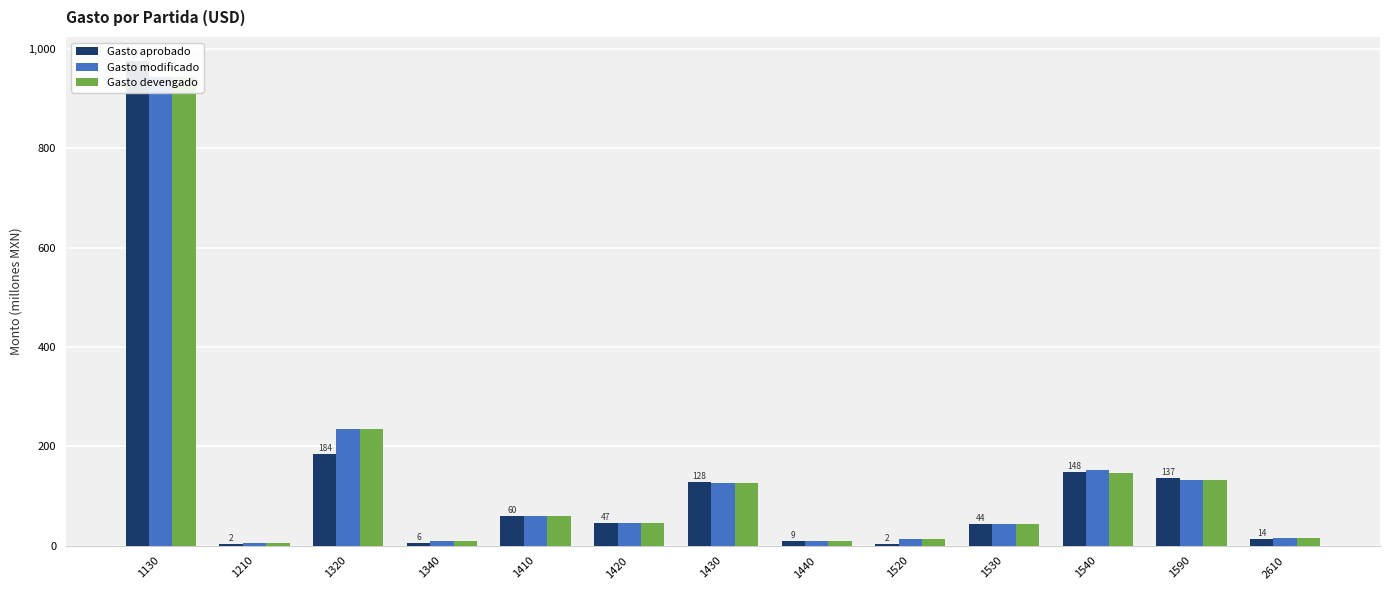

Reading right to left, extract all data points from this chart.

Gasto aprobado: 13.9	136.8	148.2	43.7	2.5	9.3	128.4	46.5	60.5	5.8	184.4	2.5	975.7
Gasto modificado: 15.5	131.6	152.3	43.7	14.3	9.4	127.1	45.9	59.7	9.2	236.0	5.2	944.1
Gasto devengado: 15.5	131.6	146.5	43.7	14.3	9.4	127.1	45.9	59.7	9.2	236.0	5.2	944.1